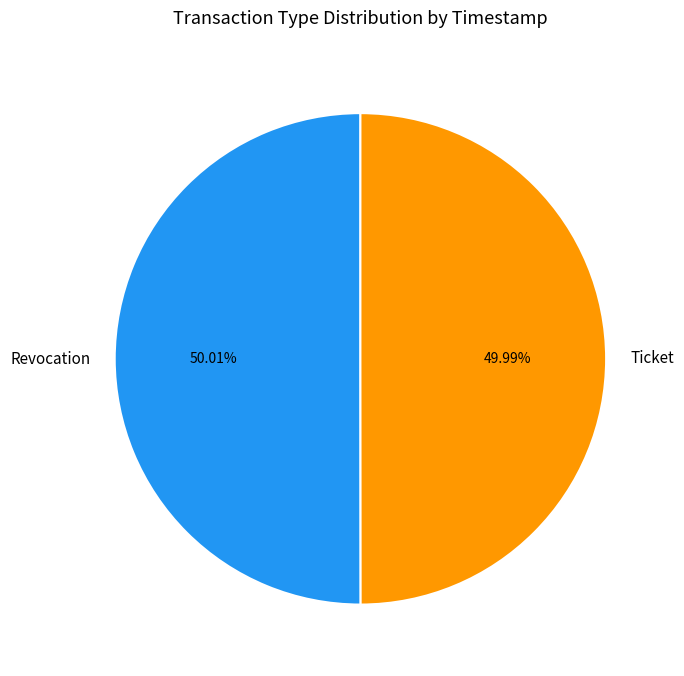

To the nearest percent, what portion does Revocation represent?

50%